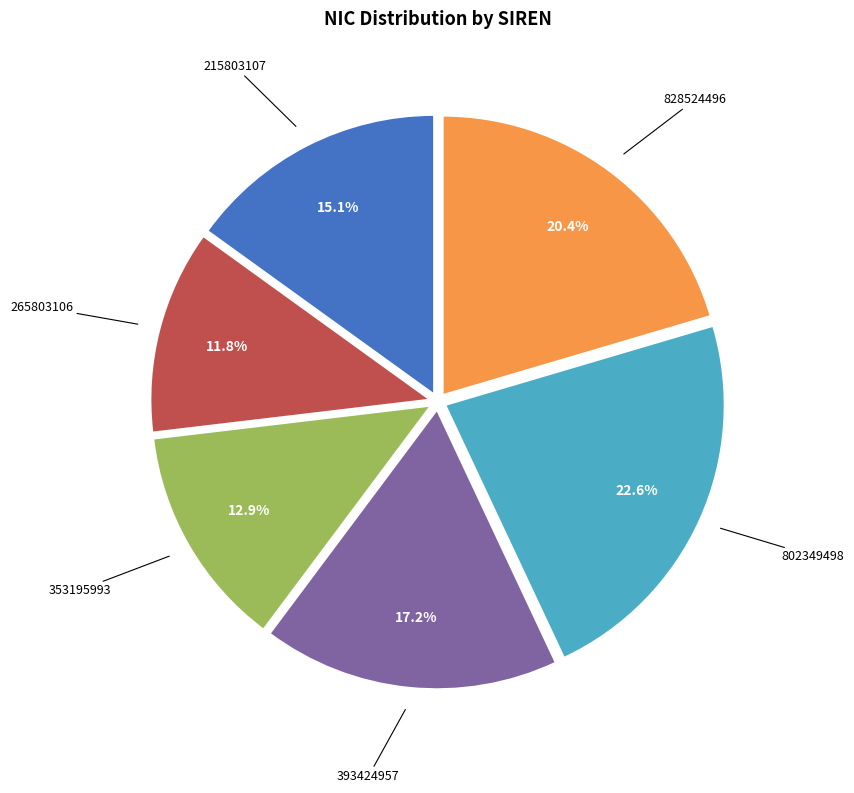

How many slices are in this pie chart?

6